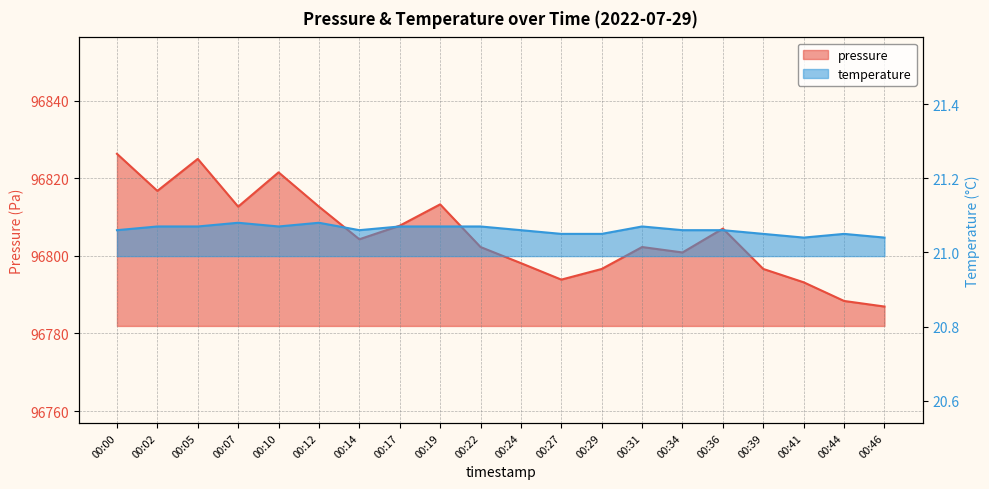

What is the sum of all temperature values?

421.2